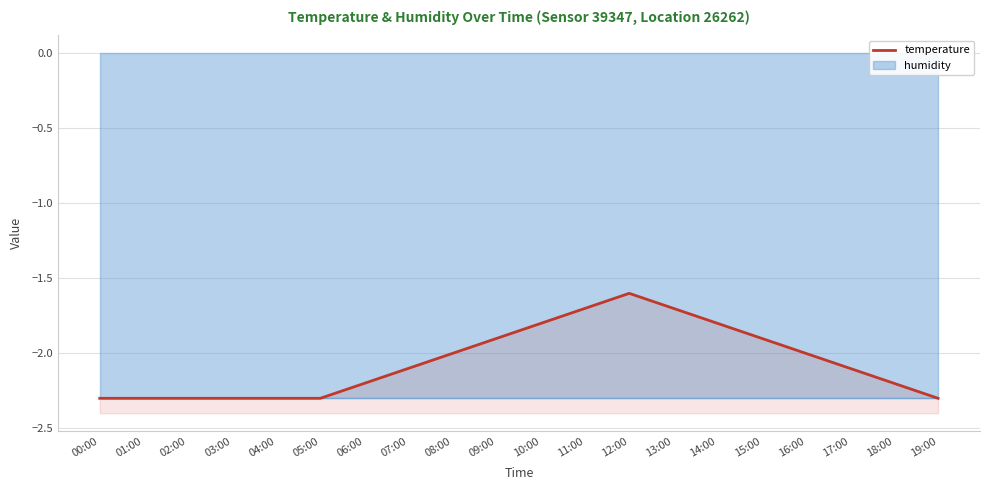

Rank the categories by value from highest to lowest.

12:00, 11:00, 13:00, 10:00, 14:00, 09:00, 15:00, 08:00, 16:00, 07:00, 17:00, 06:00, 18:00, 00:00, 01:00, 02:00, 03:00, 04:00, 05:00, 19:00